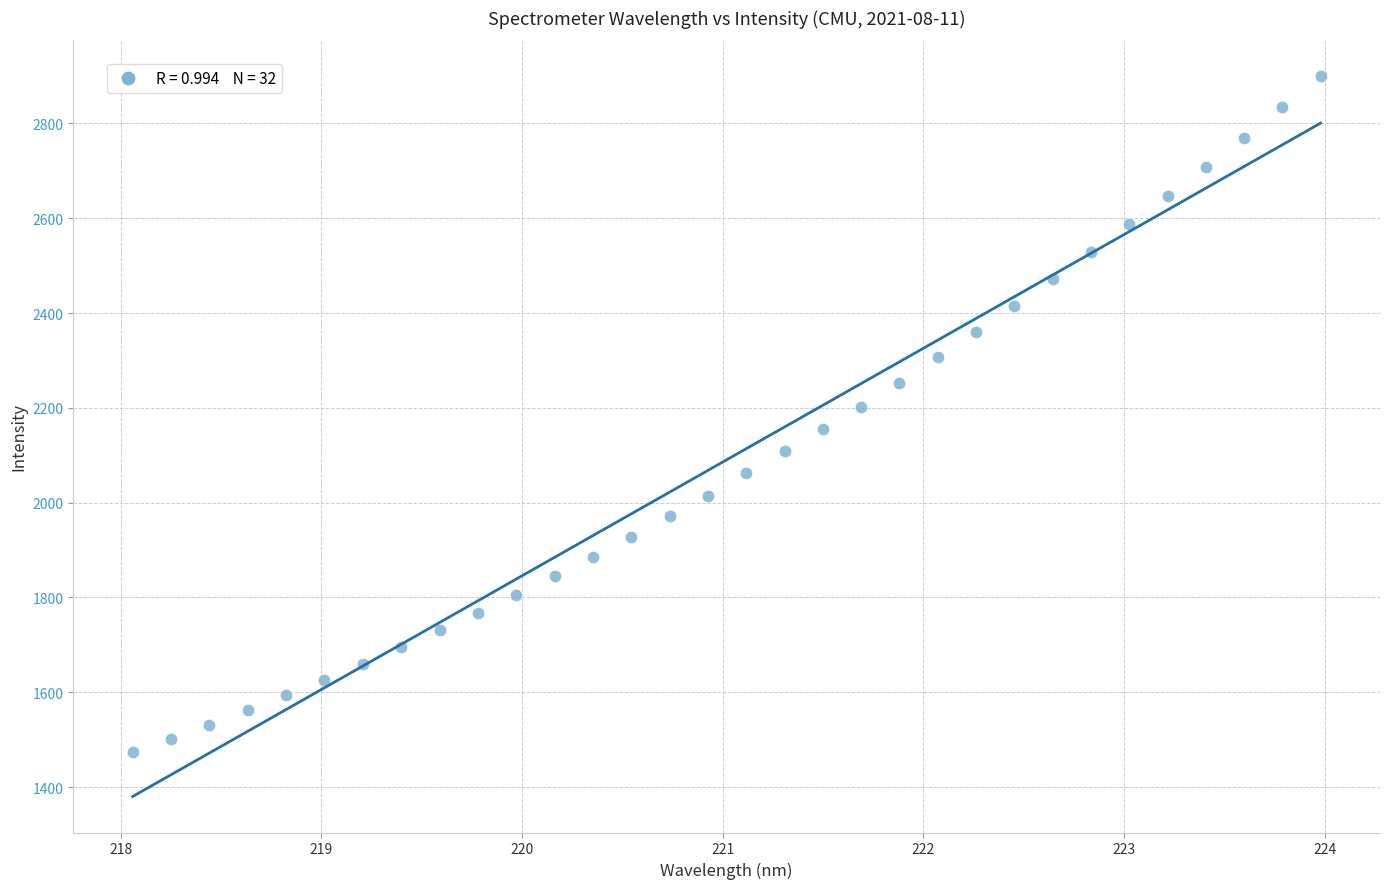

What is the range of Y values (max minus min)?

1425.1